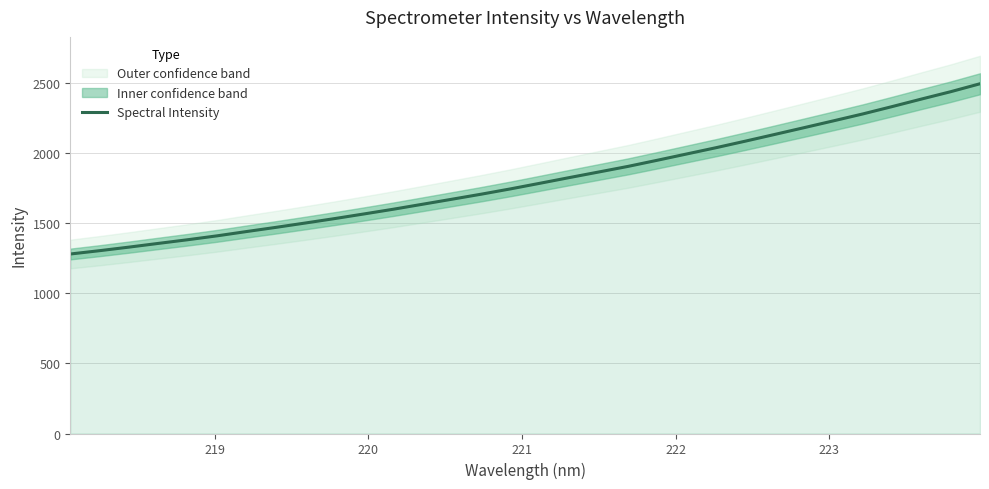

What is the minimum value shown in the chart?

1280.9